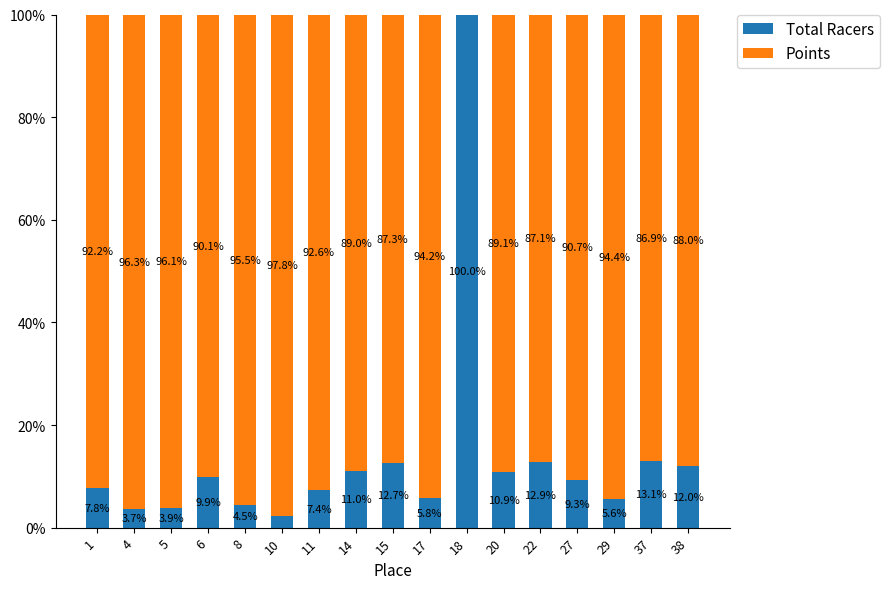

What is the total value across all series at 37?

100.0